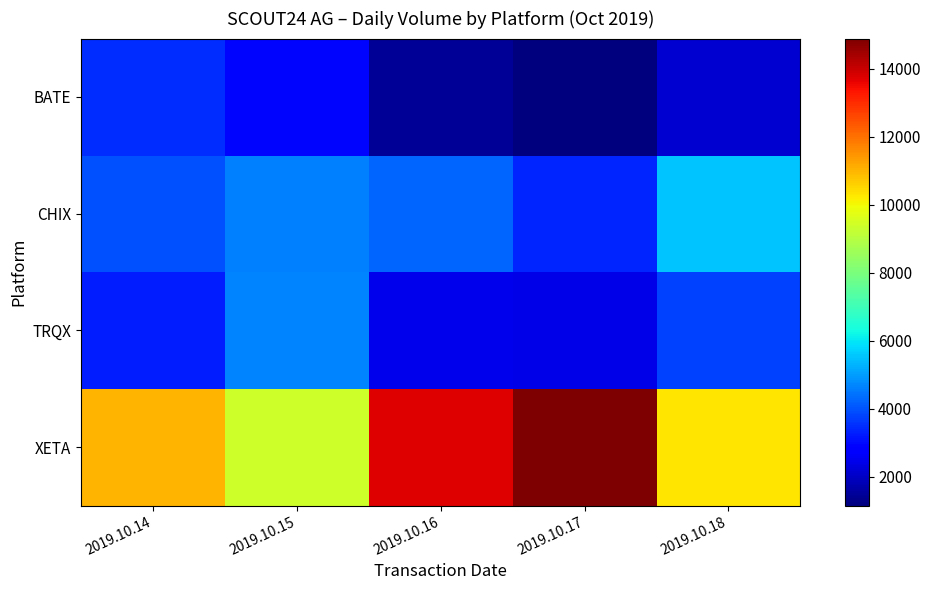

Which category has the highest value across all series?

2019.10.17